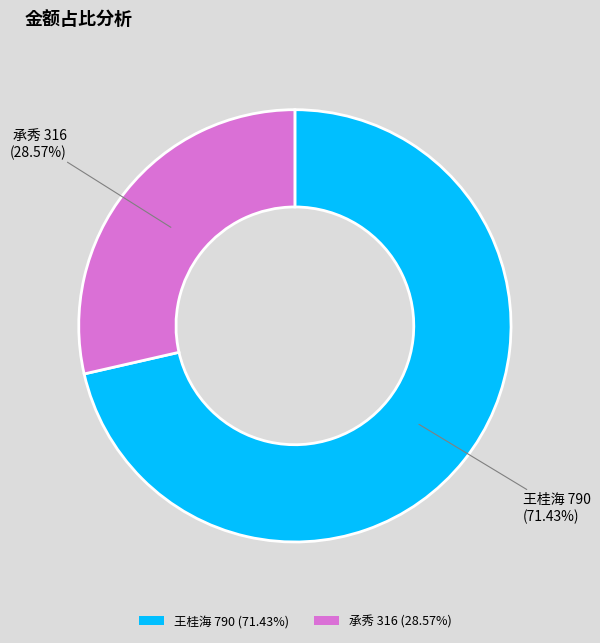

How many segments does this pie chart have?

2